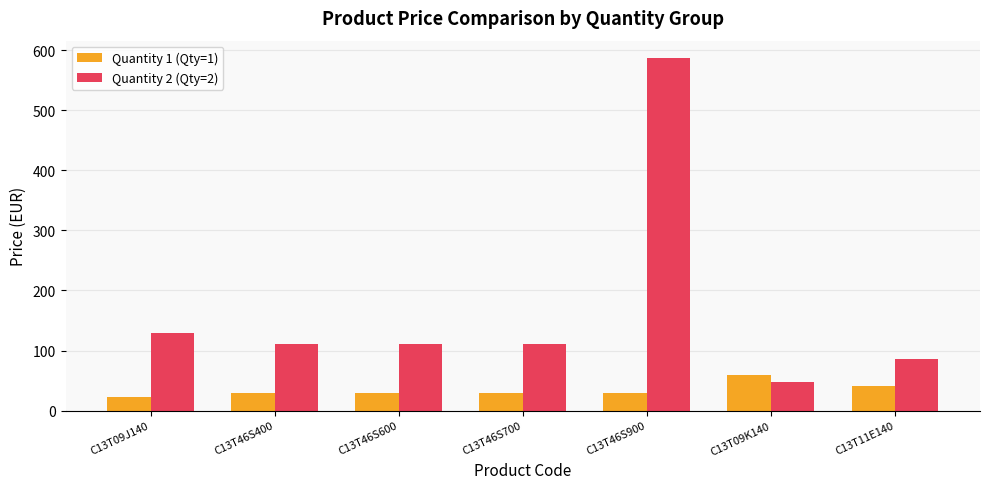

What are all the series names shown in the legend?

Quantity 1 (Qty=1), Quantity 2 (Qty=2)